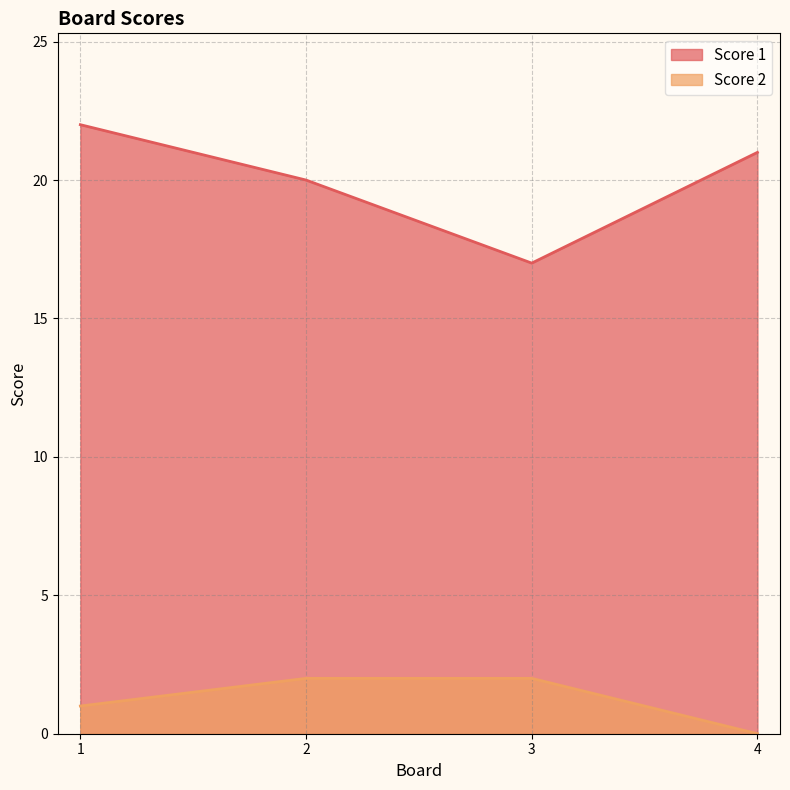

Reading right to left, list all the values displayed in this chart.

Score 1: 4=21	3=17	2=20	1=22
Score 2: 4=0	3=2	2=2	1=1